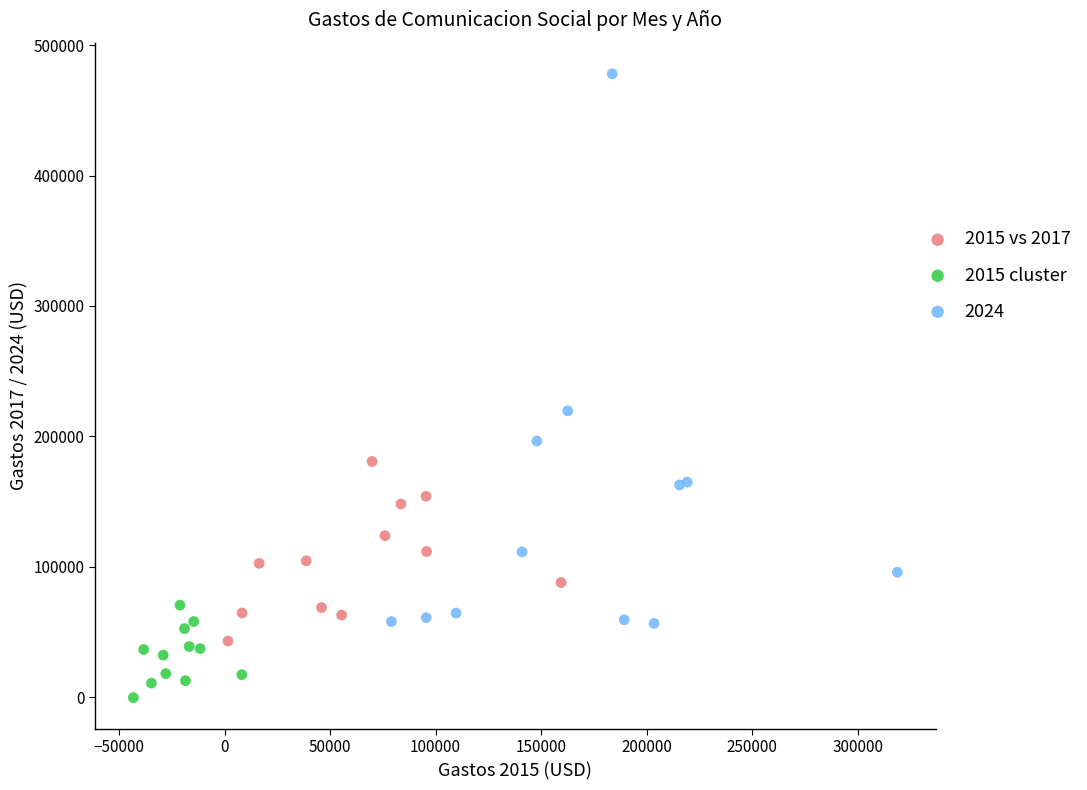

Which series has the widest spread of Y values?

2024